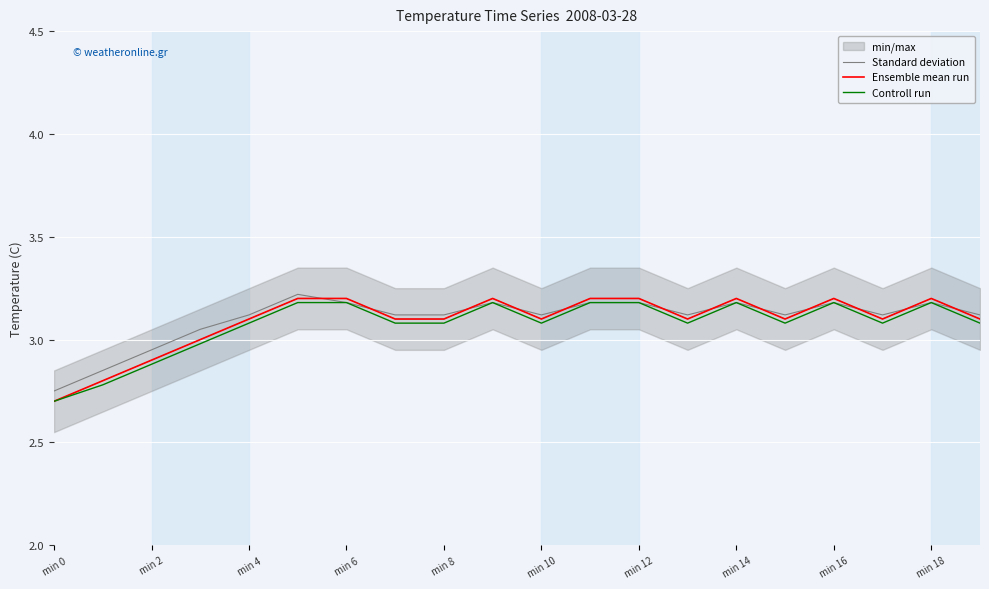

The Controll run series shows 0.7 at min 14. True or false?

False